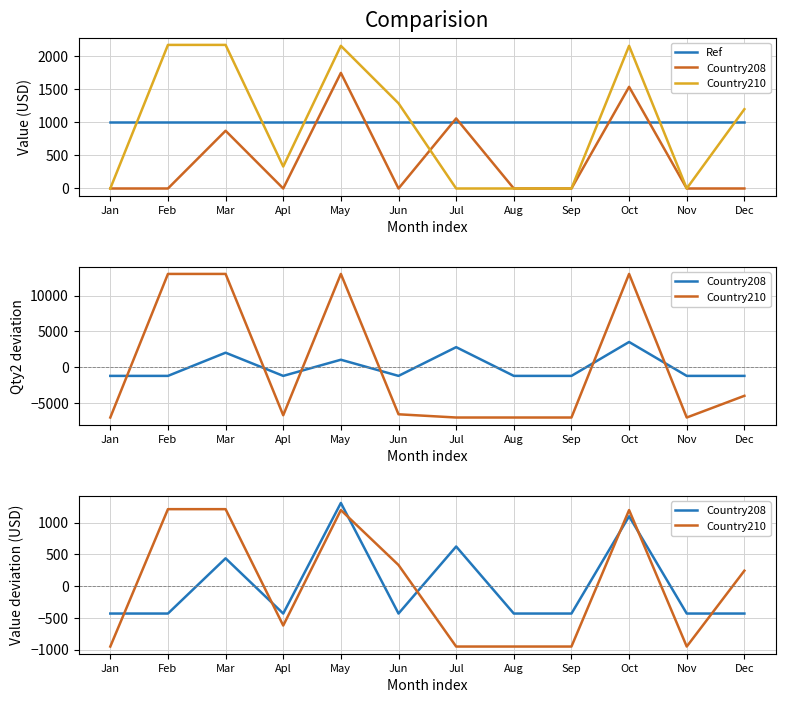

Read the Country210 value at Dec.

241.8